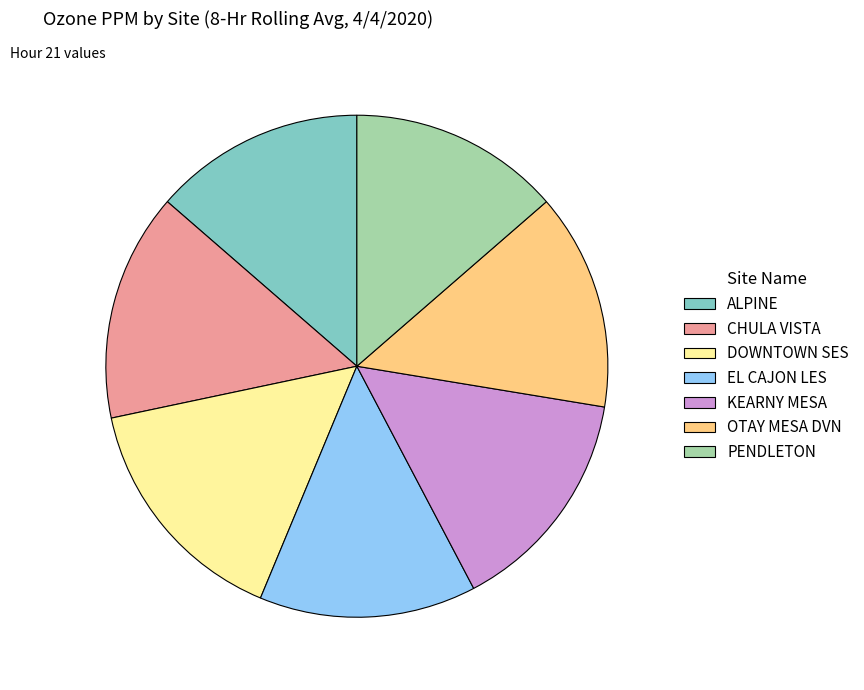

Is the sum of OTAY MESA DVN and EL CAJON LES greater than half?

No